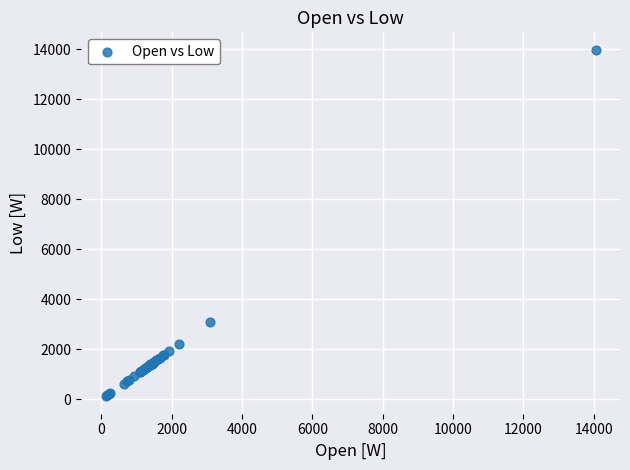

What Y value in the scatter plot is closest to 7053?

3094.4